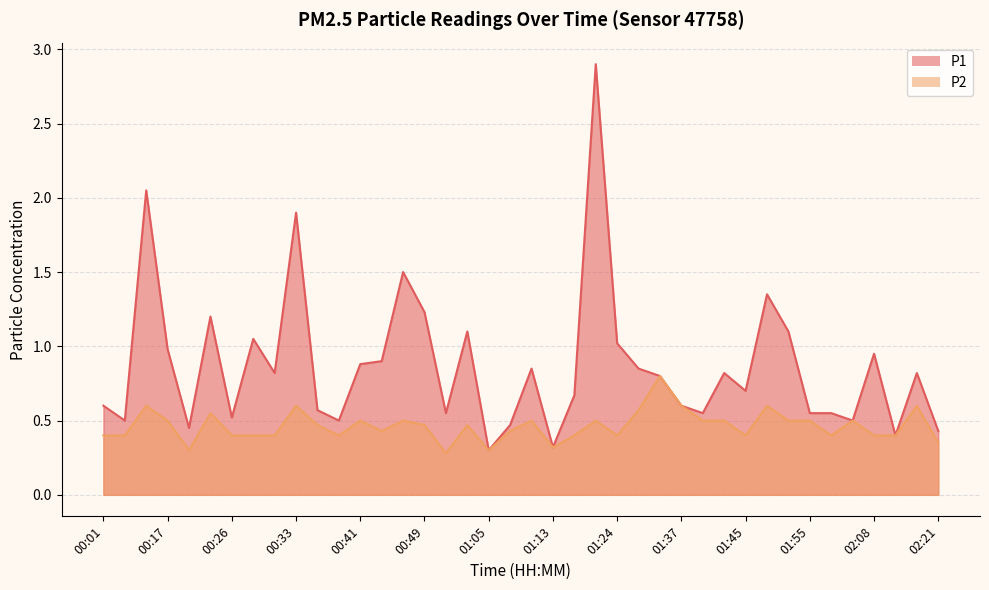

Is the value of P2 at 00:41 greater than the value of P1 at 01:55?

No